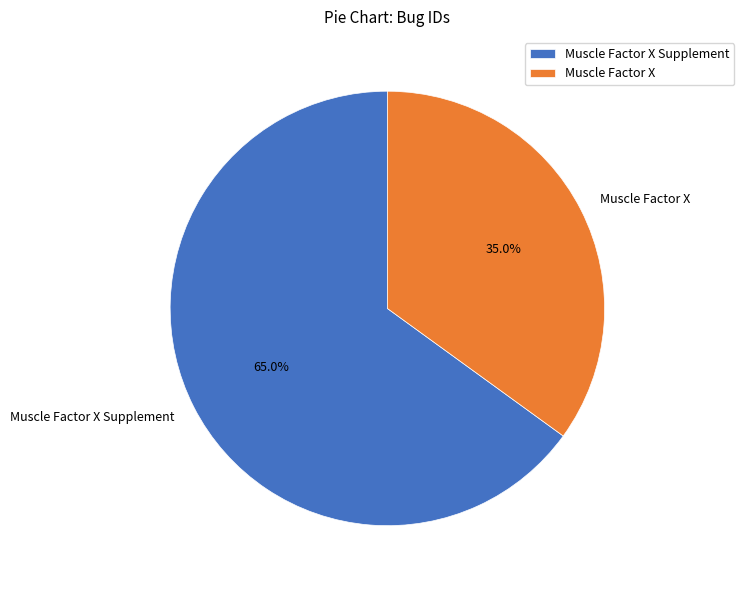

To the nearest percent, what percentage of the pie is Muscle Factor X Supplement?

65%